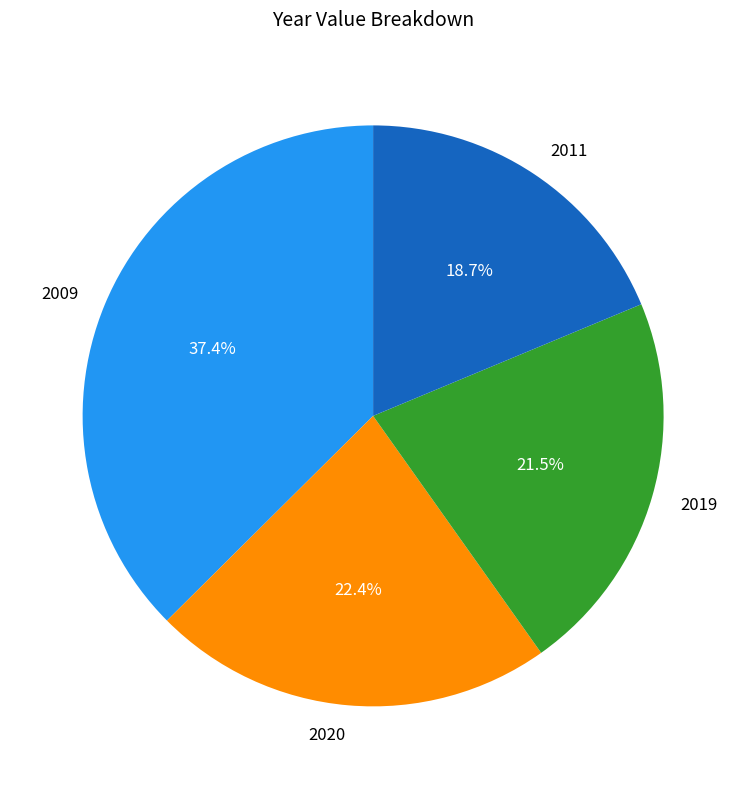

Does 2011 represent more than half of the total?

No